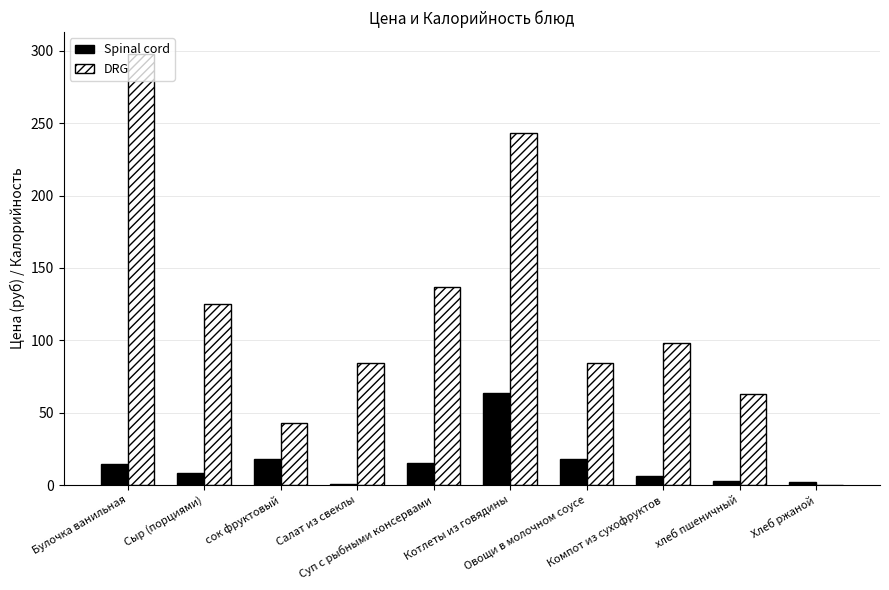

What is the maximum value for DRG?

298.0